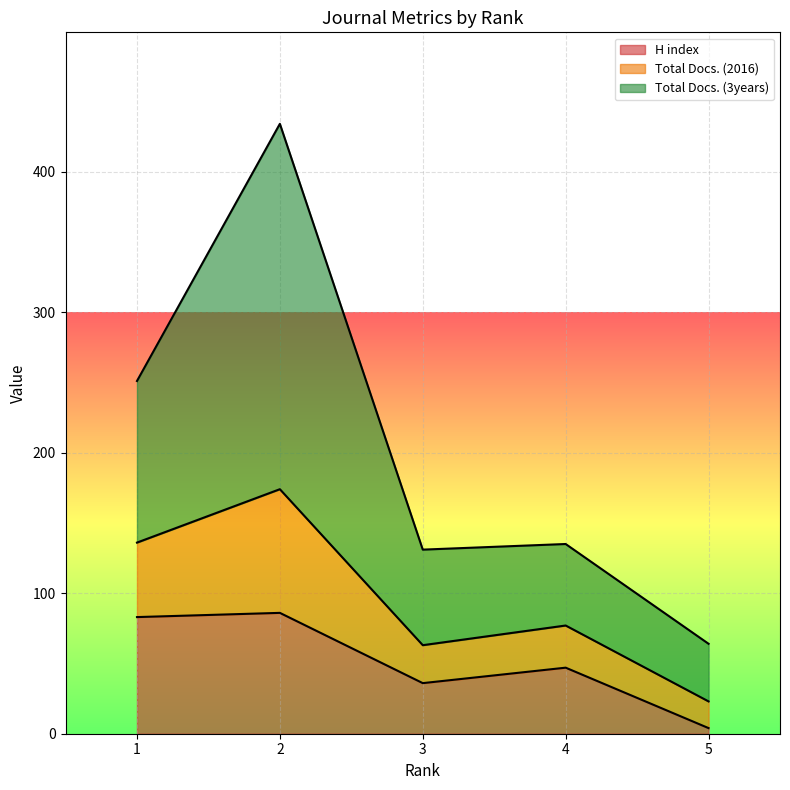

Read the H index value at 4, to the nearest 10.

50